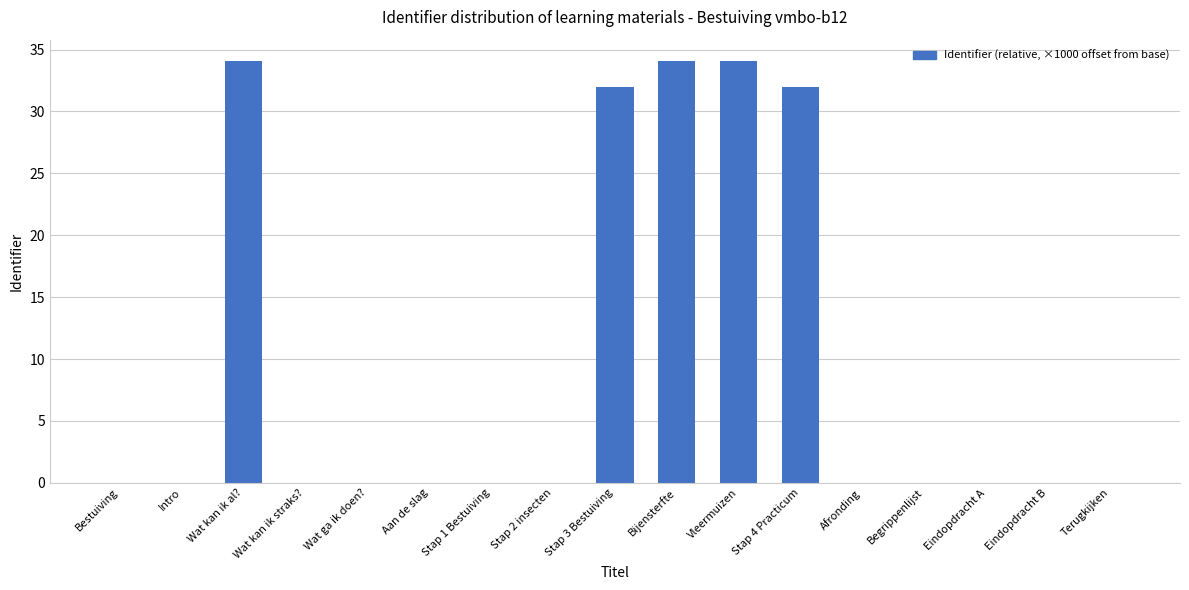

What is the maximum value shown in the chart?

34.1